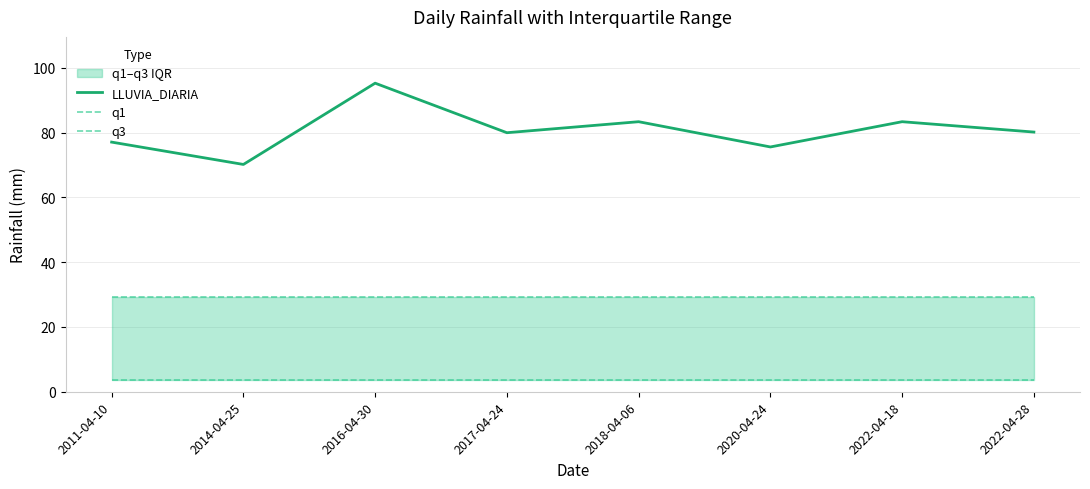

What is the difference between the LLUVIA_DIARIA values at 2022-04-28 and 2020-04-24?

4.6